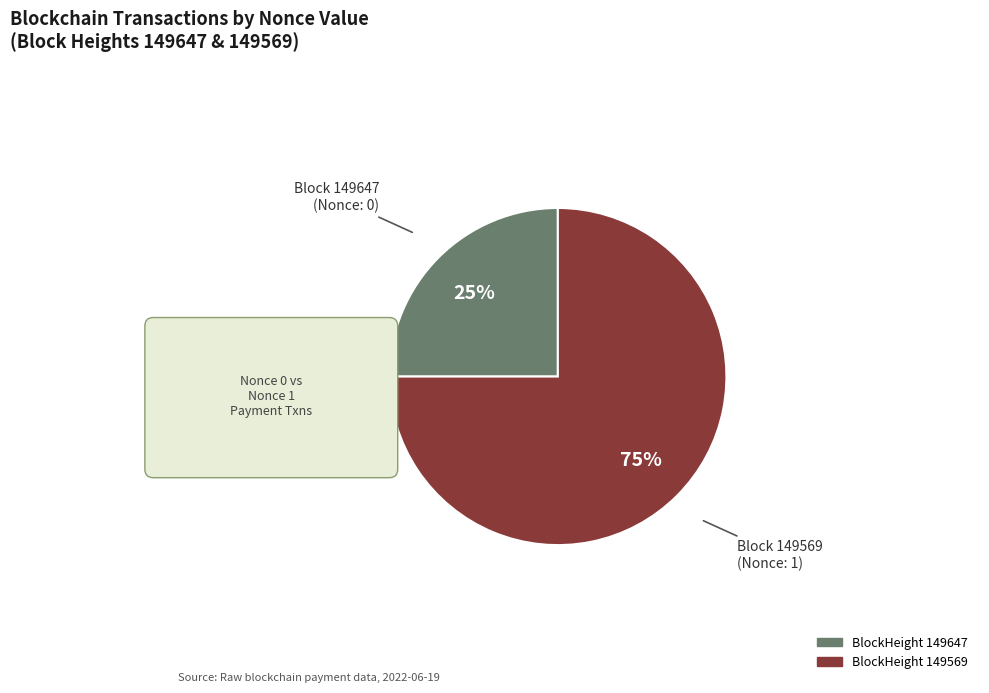

How many slices are in this pie chart?

2